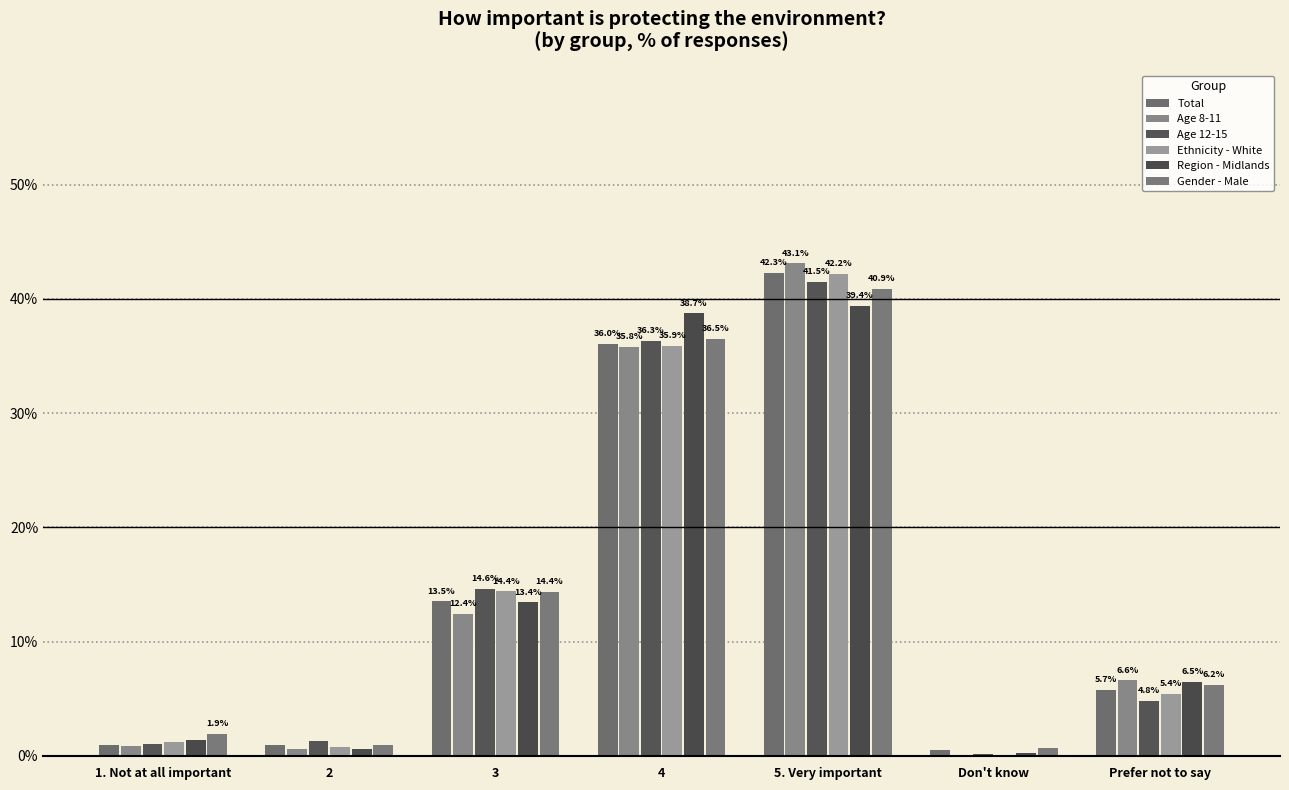

What is the sum of all Age 12-15 values?

99.7